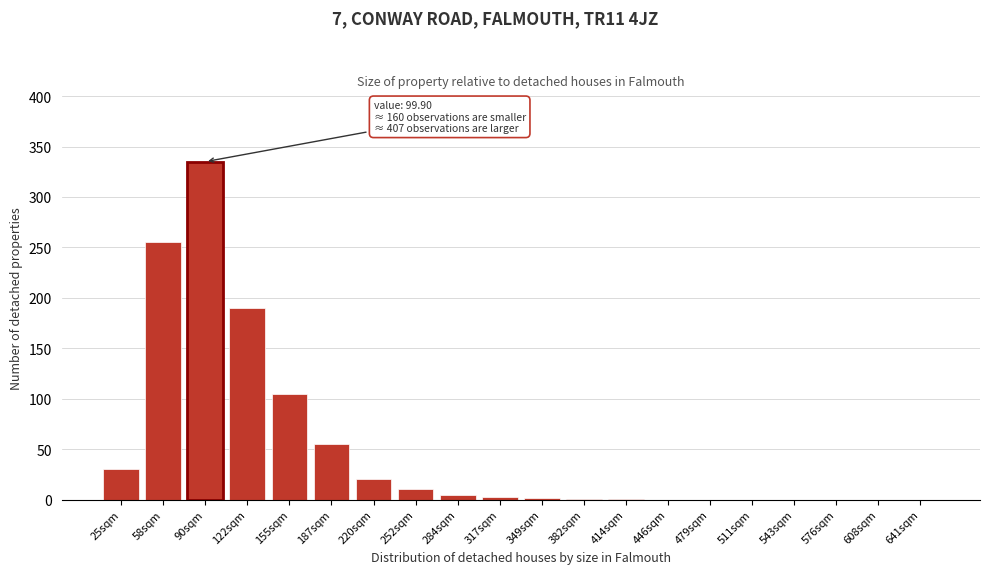

Where is the data nearest to the value 167?

122sqm